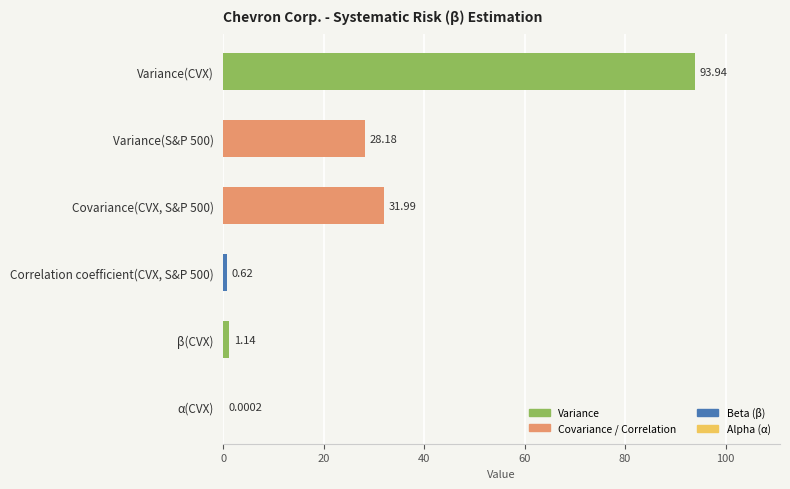

What is the sum of all values?

155.9